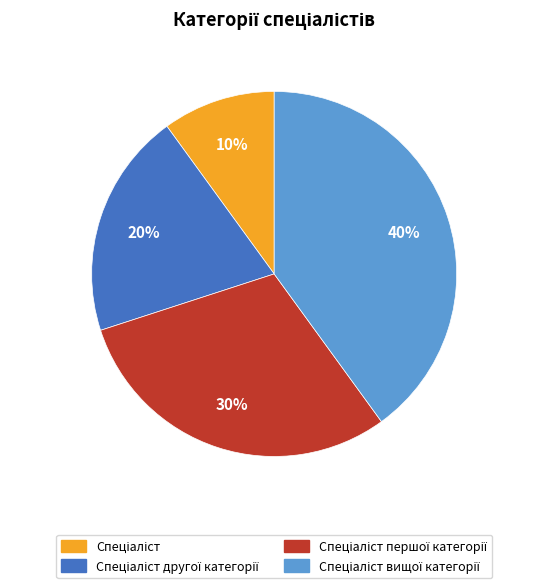

To the nearest percent, what is the average slice percentage?

25%